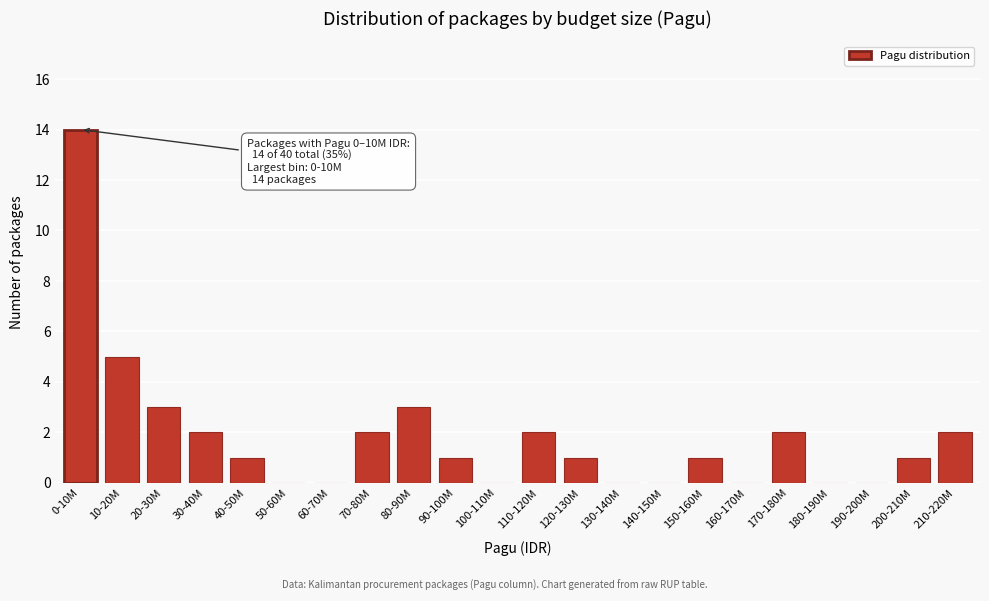

Reading left to right, list all the values displayed in this chart.

0-10M=14	10-20M=5	20-30M=3	30-40M=2	40-50M=1	50-60M=0	60-70M=0	70-80M=2	80-90M=3	90-100M=1	100-110M=0	110-120M=2	120-130M=1	130-140M=0	140-150M=0	150-160M=1	160-170M=0	170-180M=2	180-190M=0	190-200M=0	200-210M=1	210-220M=2